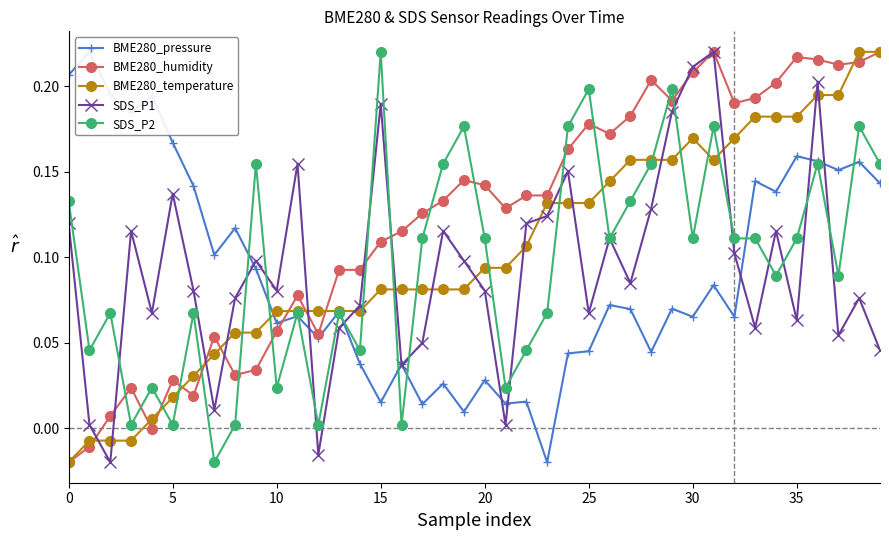

What are all the series names shown in the legend?

BME280_pressure, BME280_humidity, BME280_temperature, SDS_P1, SDS_P2